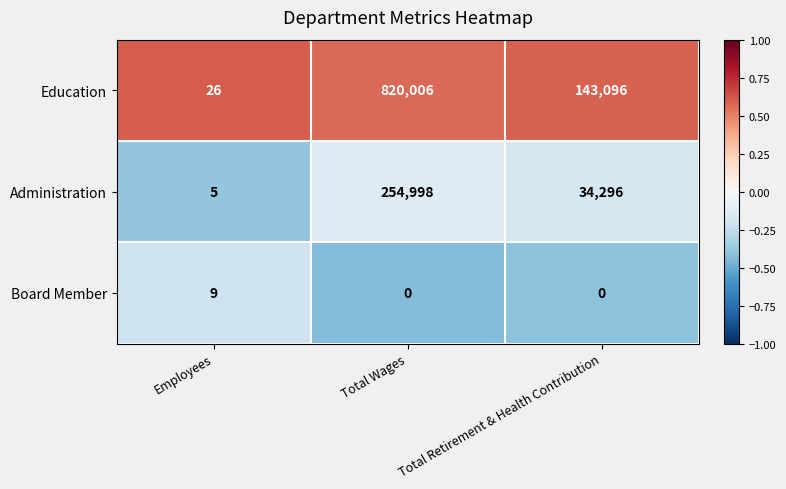

What is the difference between the Administration values at Total Retirement & Health Contribution and Employees?

34291